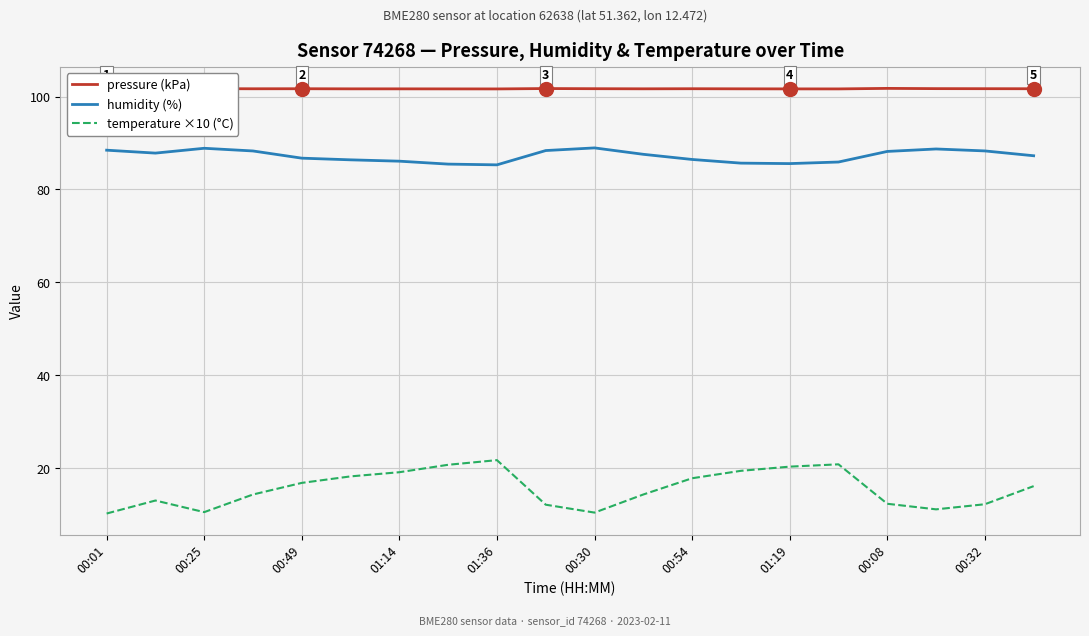

The value of humidity (%) at 01:19 is 85.6. True or false?

True